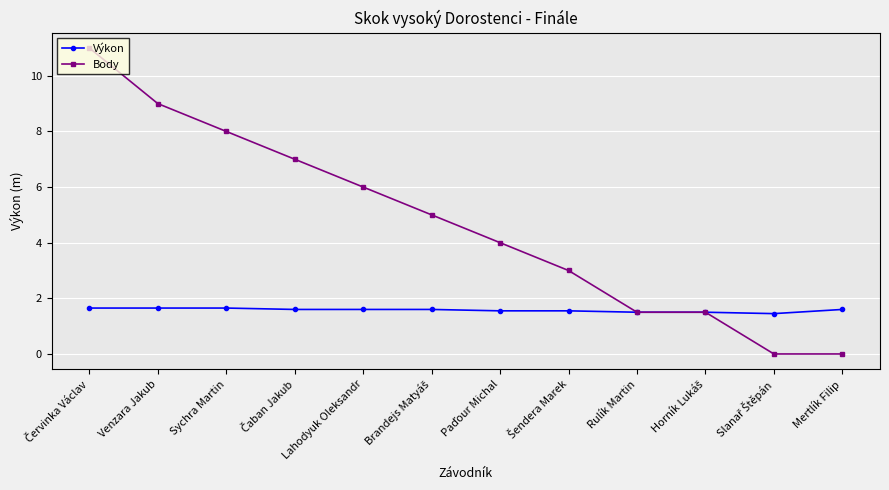

Which series has the largest total across all categories?

Body